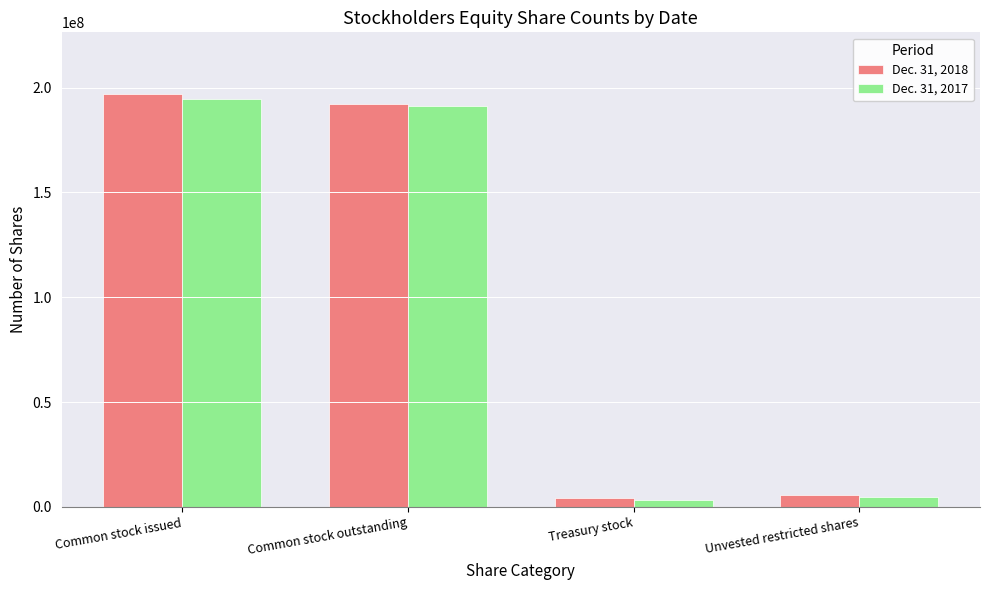

Is the value of Dec. 31, 2017 at Treasury stock greater than the value of Dec. 31, 2018 at Common stock issued?

No